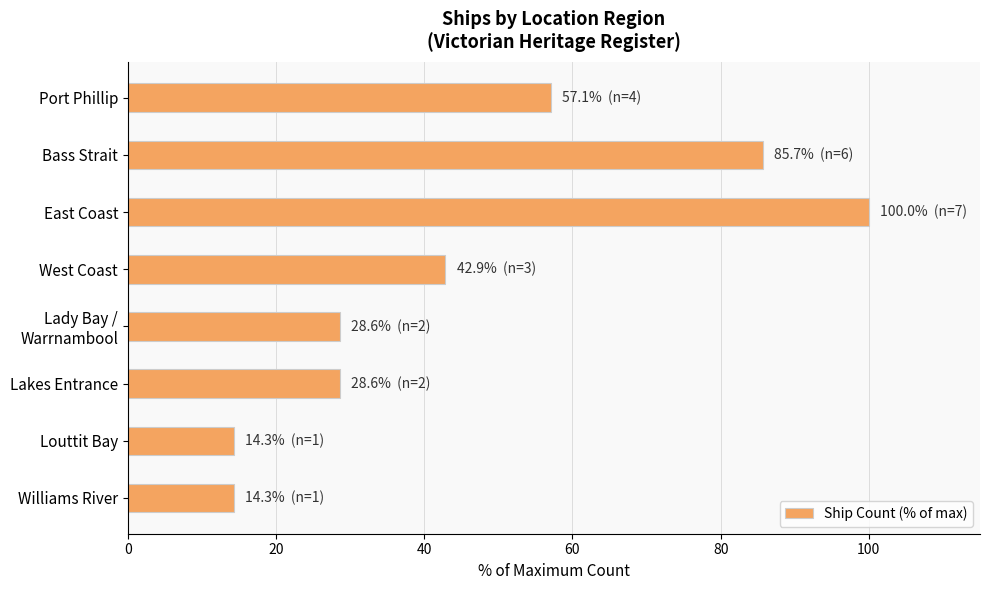

Is it true that the value at Williams River is 5.0?

False